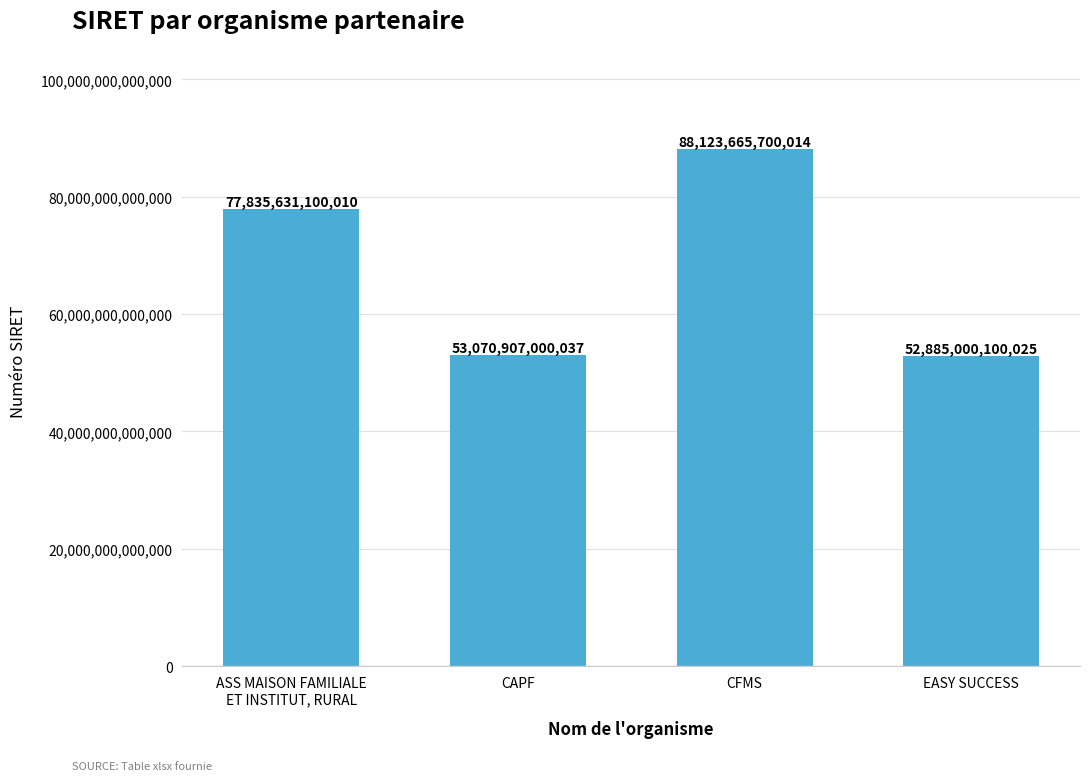

Rank the categories by value from lowest to highest.

EASY SUCCESS, CAPF, ASS MAISON FAMILIALE
ET INSTITUT, RURAL, CFMS